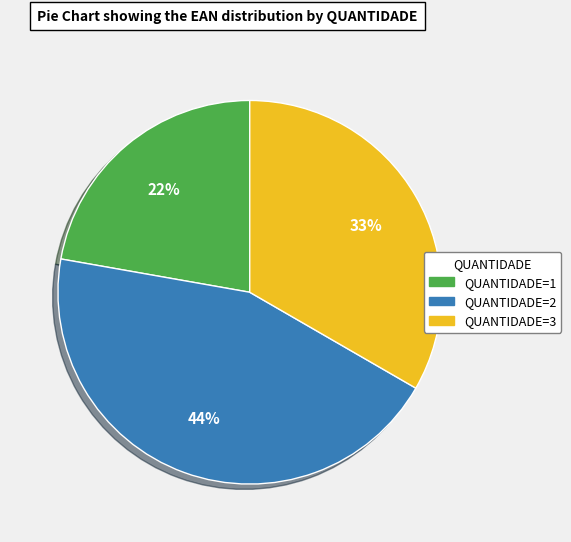

Is there any slice that represents more than half of the pie?

No